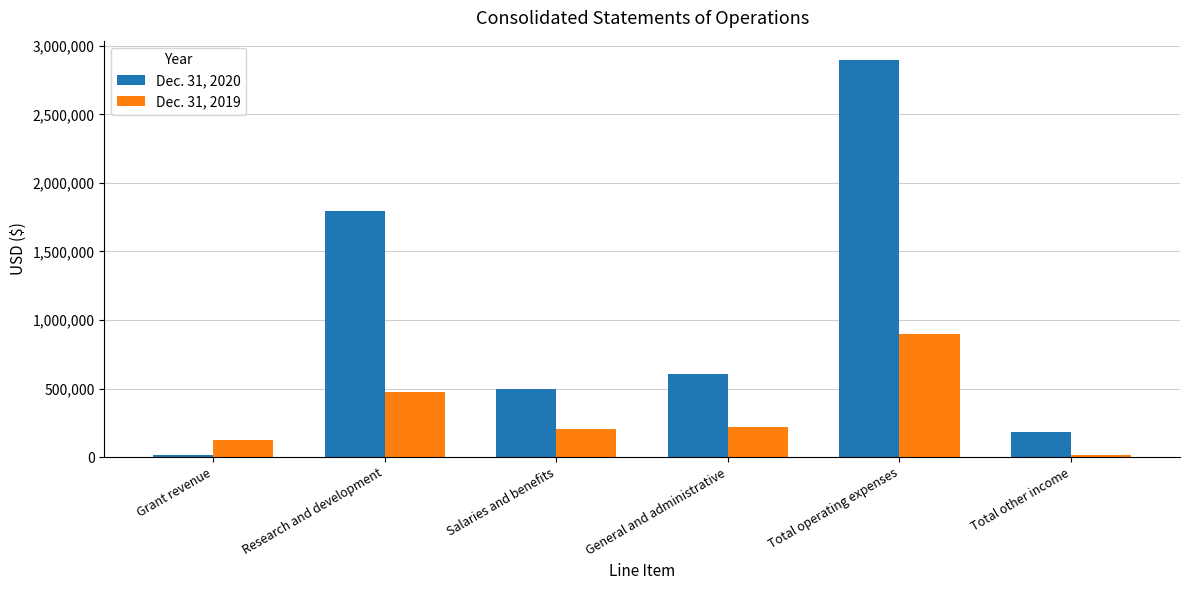

Reading left to right, list all the values displayed in this chart.

Dec. 31, 2020: Grant revenue=12500	Research and development=1793145	Salaries and benefits=495518	General and administrative=603632	Total operating expenses=2892295	Total other income=180559
Dec. 31, 2019: Grant revenue=122686	Research and development=472613	Salaries and benefits=205828	General and administrative=219070	Total operating expenses=897511	Total other income=13592